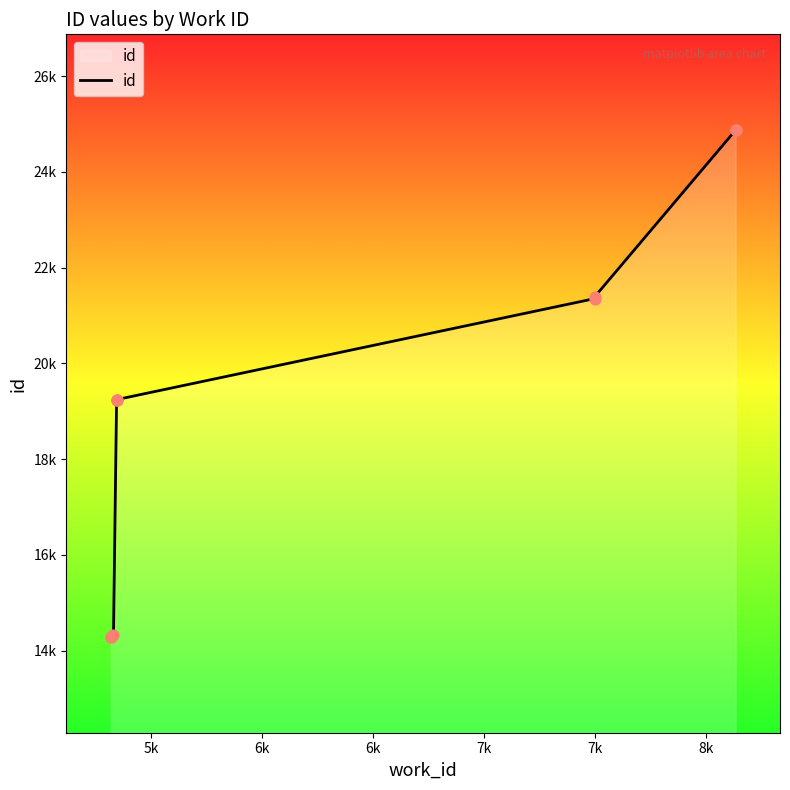

Which has a higher value, 6k or 7k?

7k